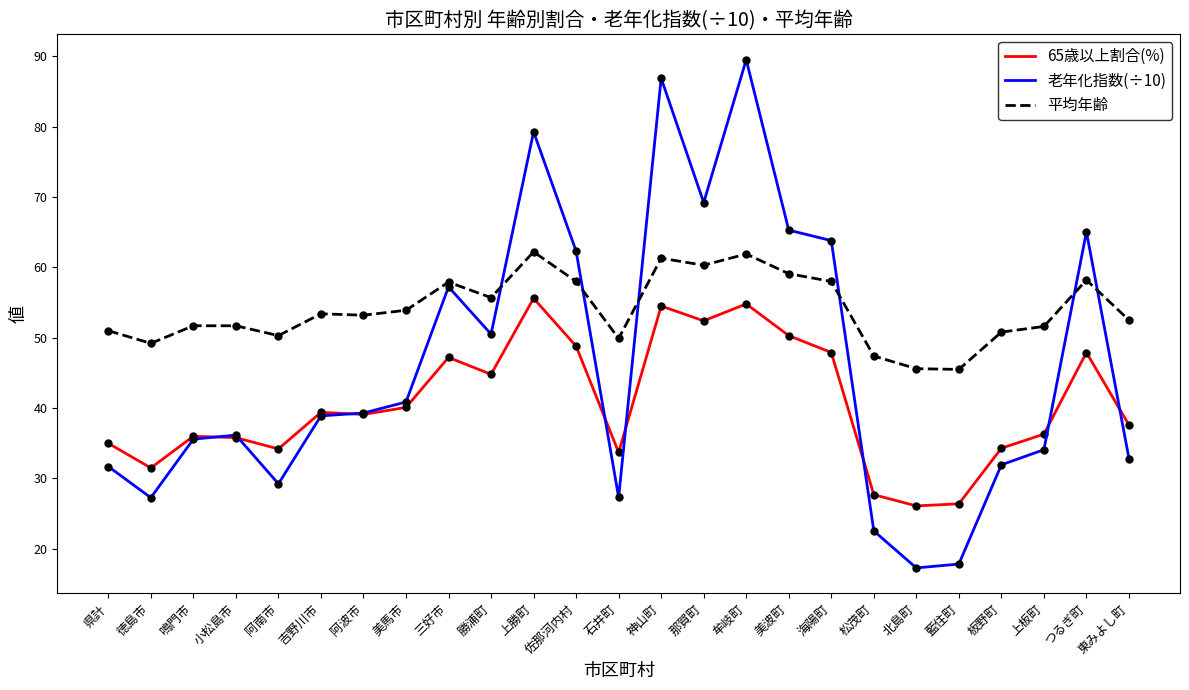

True or false: 平均年齢 has a value of 86.2 at 三好市.

False